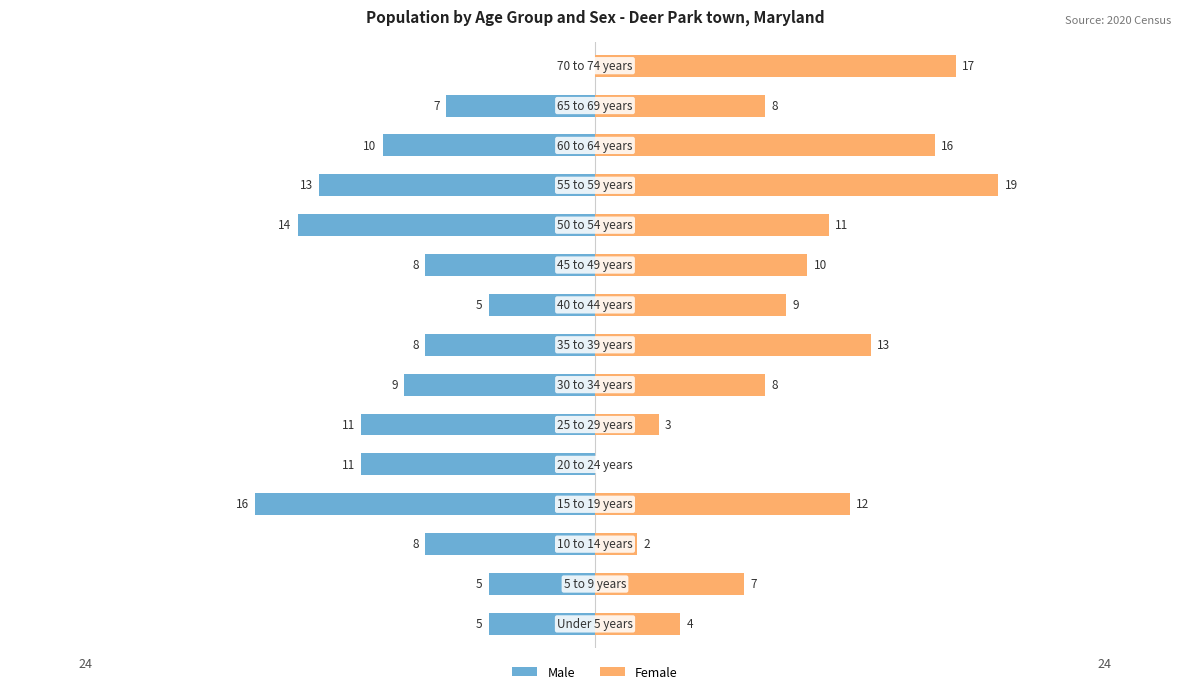

Which series has the widest spread of values?

Female